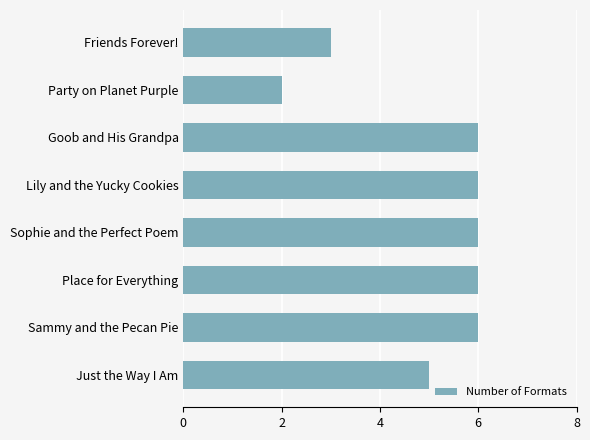

What is the ratio of the value at Lily and the Yucky Cookies to the value at Just the Way I Am?

1.2